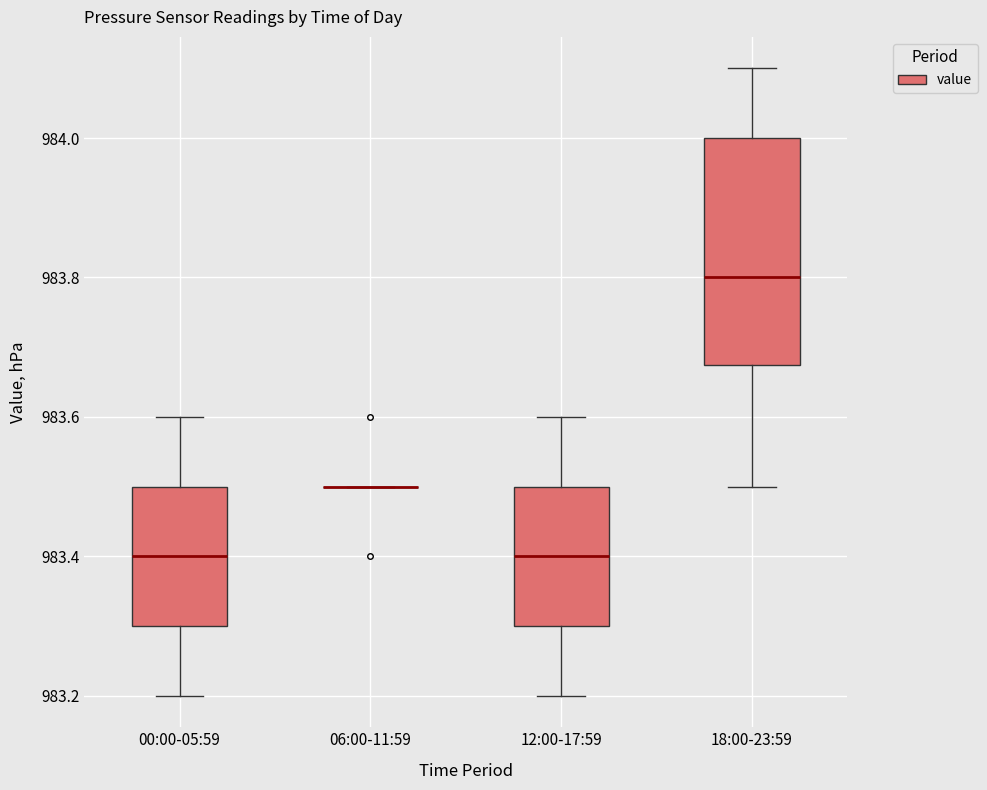

Which box is the tallest, from its lower edge to its upper edge?

18:00-23:59